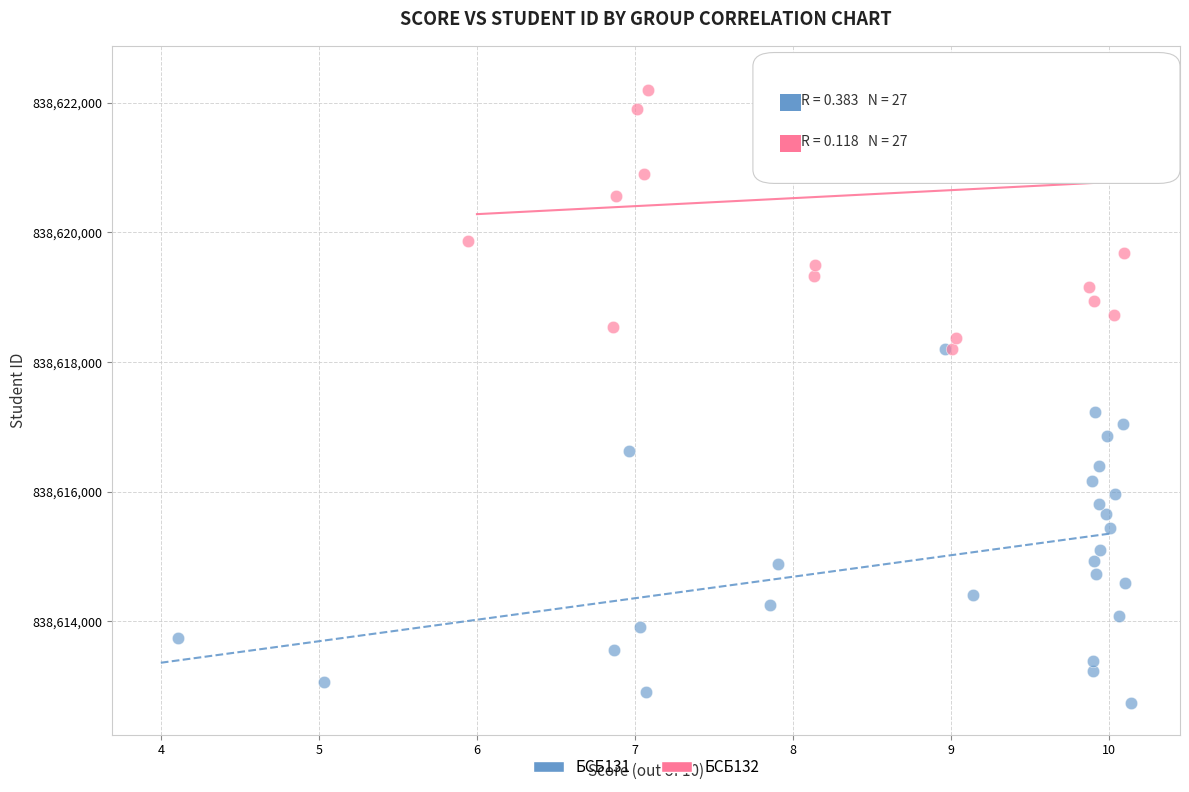

Which series contains the highest Y value?

БСБ132